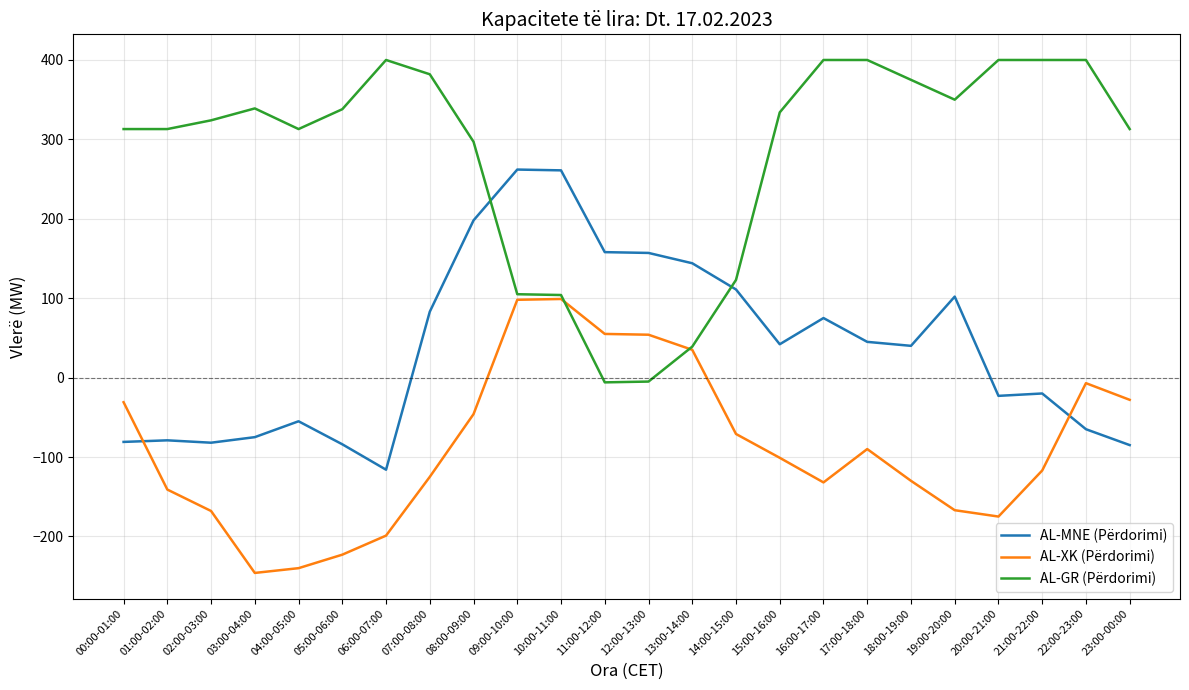

Which series has the widest spread of values?

AL-GR (Përdorimi)